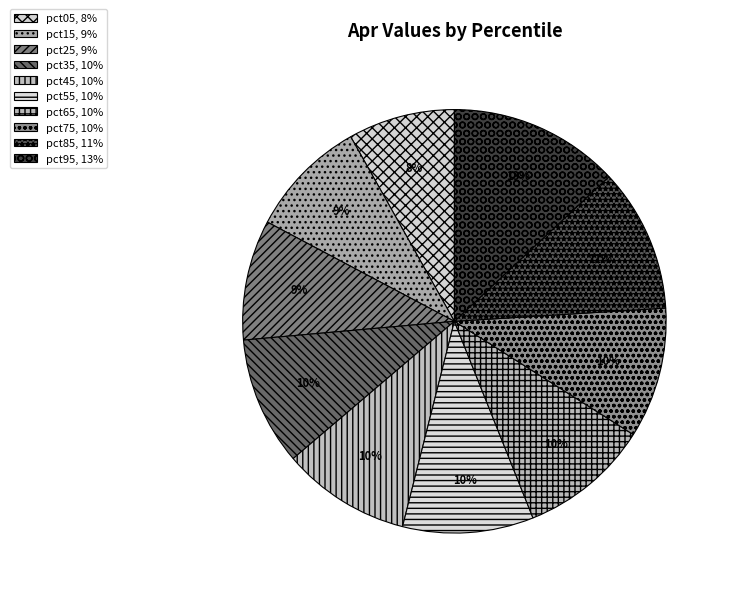

To the nearest percent, what portion does pct45 represent?

10%